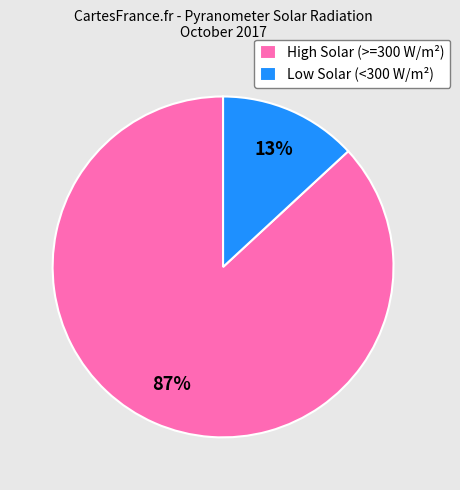

To the nearest percent, what is the average slice percentage?

50%